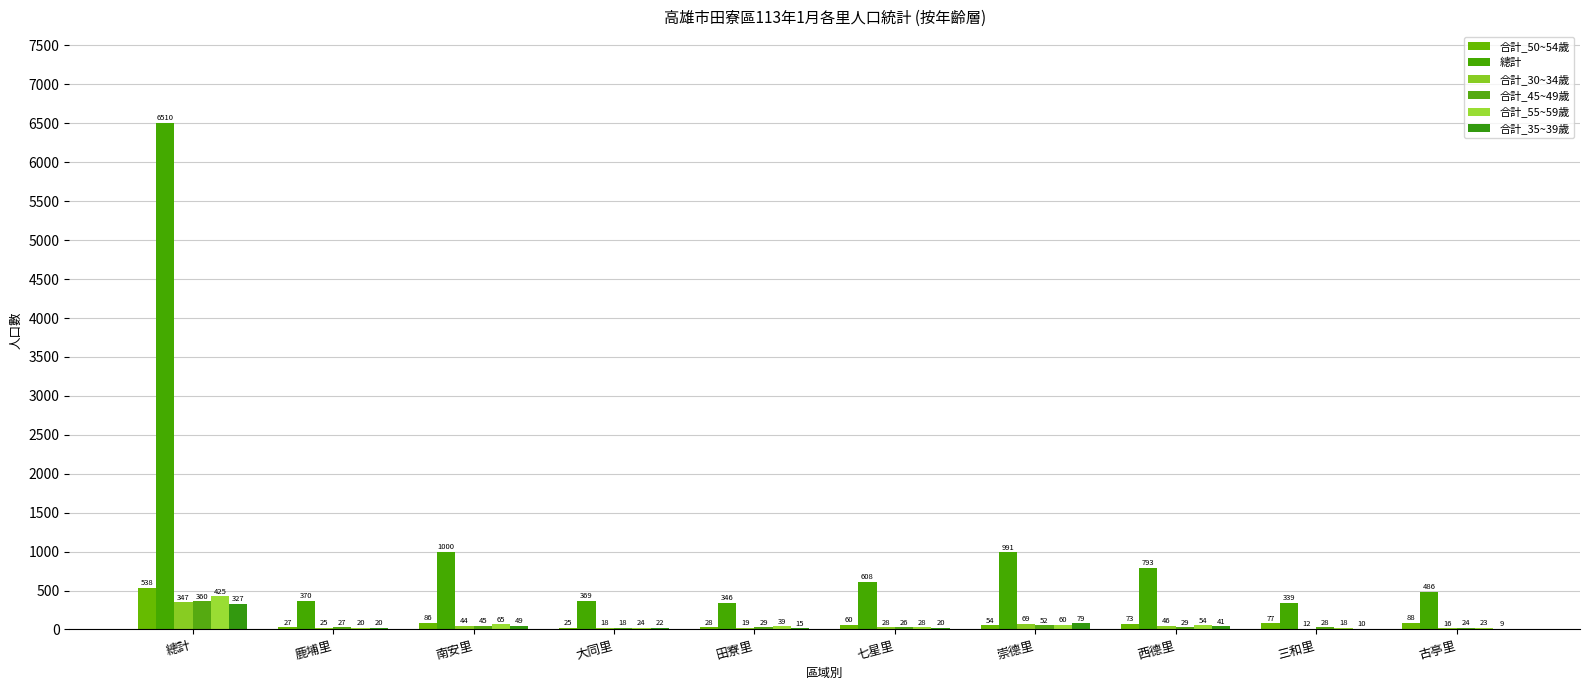

Count the number of categories in the chart.

10